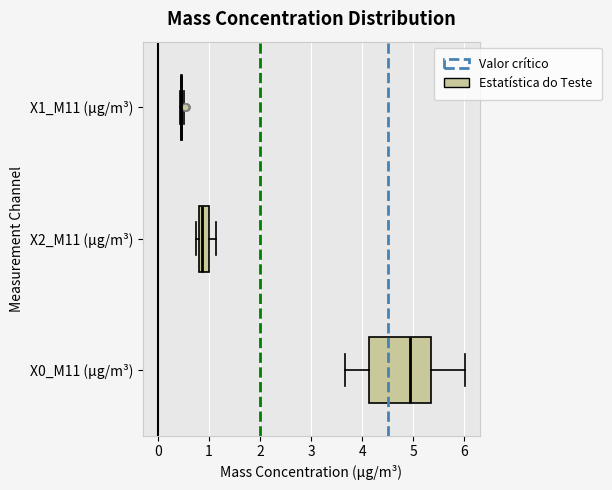

Which box is the widest, from its left edge to its right edge?

X0_M11 (μg/m³)